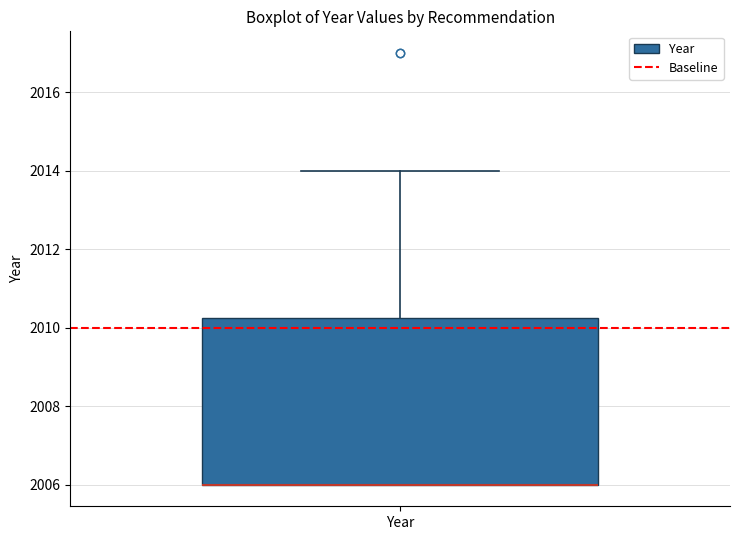

Transcribe this box plot: give where the median line is, the range the box spans, and where the two whiskers end, as read against the y-axis. The values are not printed on the chart, so give them approximately, as read against the axis.

median 2006.0 (drawn on the box's lower edge), box 2006.0 to 2010.2, whiskers 2006.0 to 2014.0